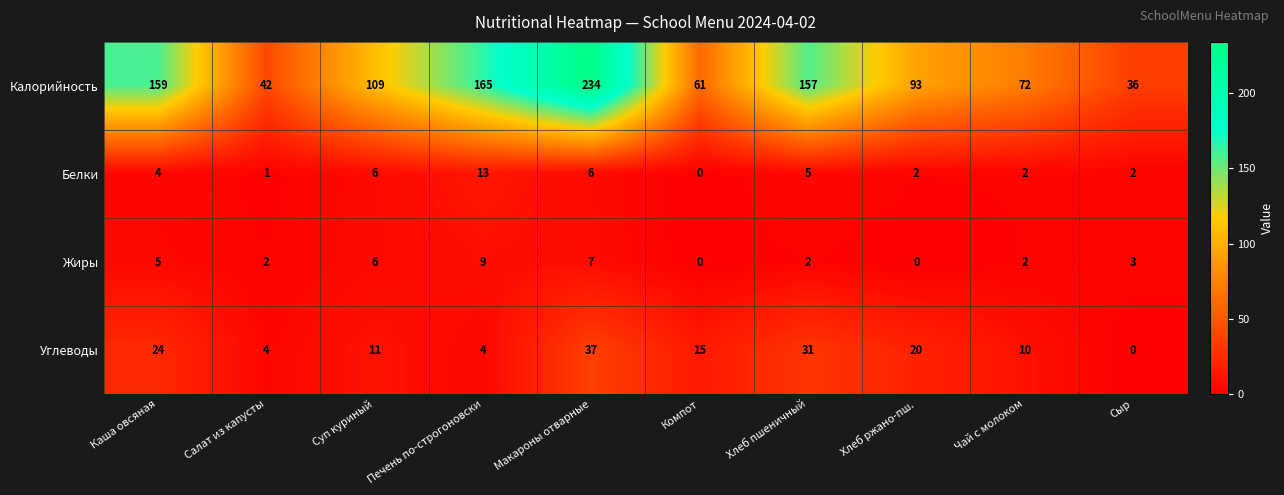

What is the sum of all Калорийность values?

1128